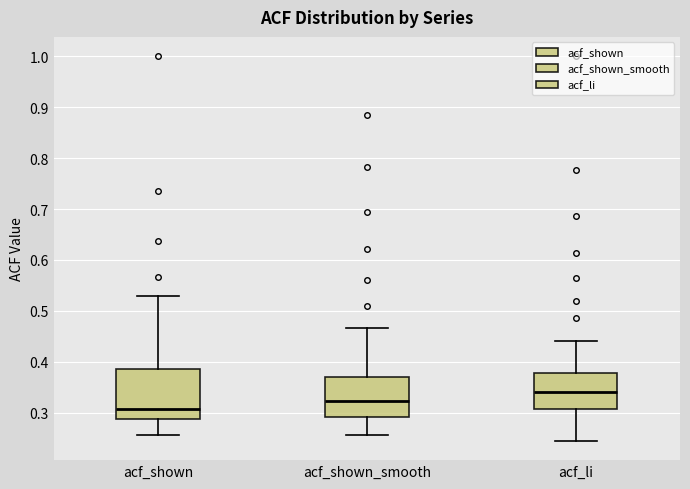

Which box's median line is the highest?

acf_li